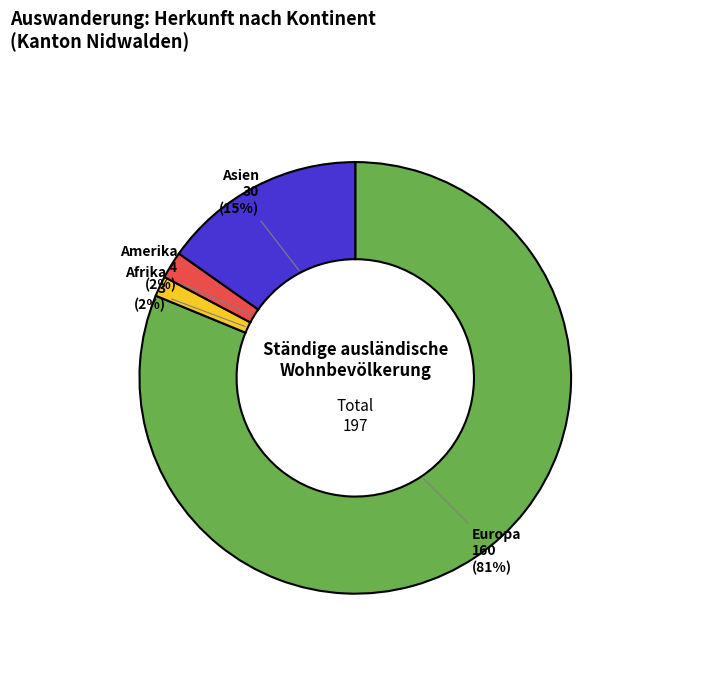

To the nearest percent, what is the combined percentage of Afrika and Asien?

17%